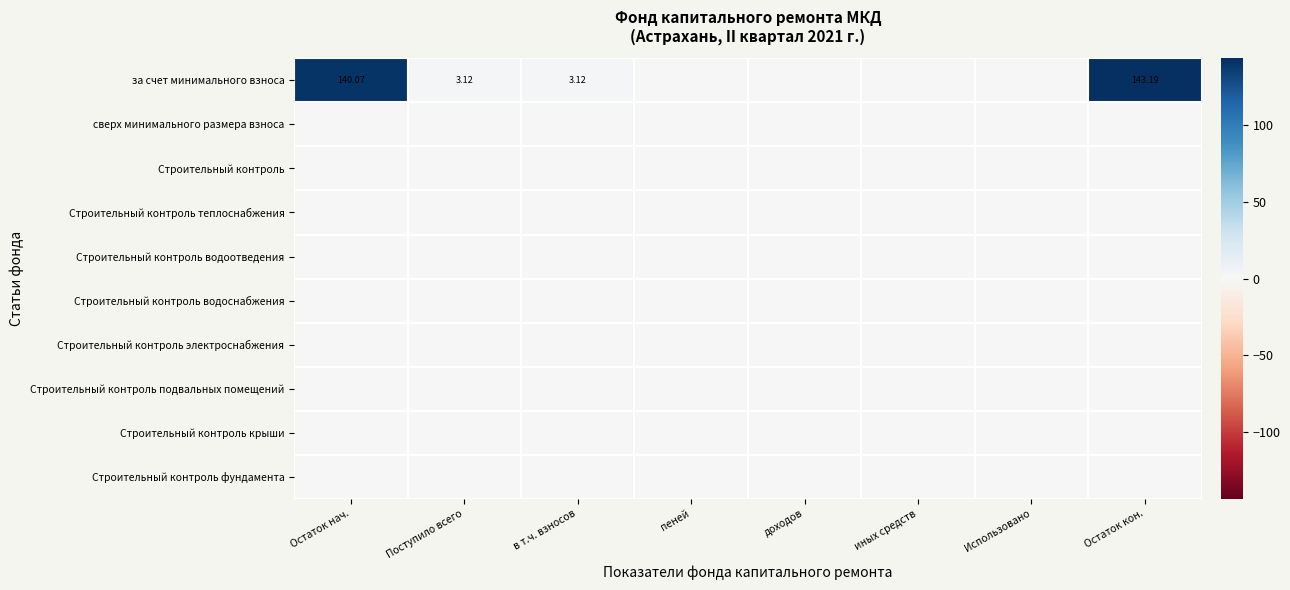

At which category is the sum across all series the highest?

Остаток кон.